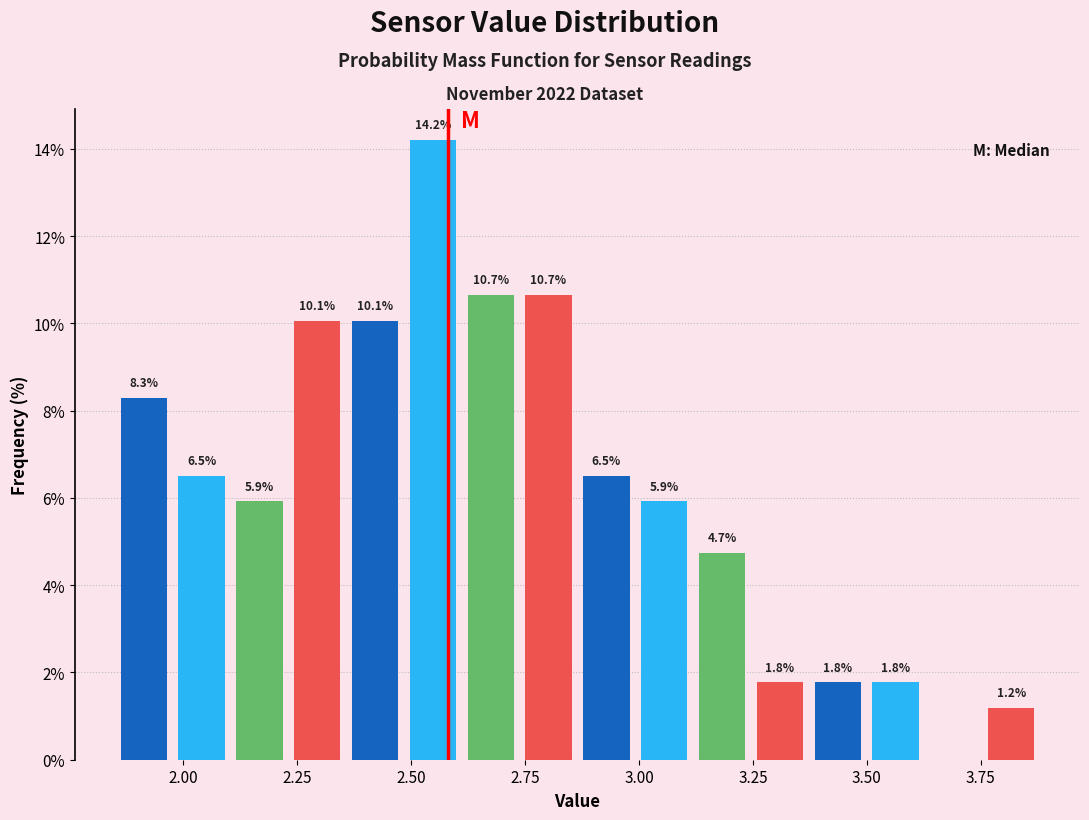

Around what value on the x-axis is the tallest bar? Give the approximate position of its centre, as read against the axis.

2.55